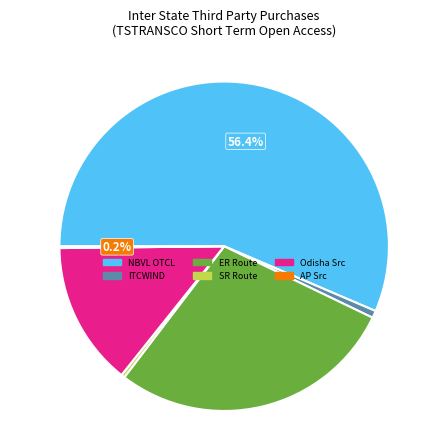

Is there a majority slice in this chart?

Yes